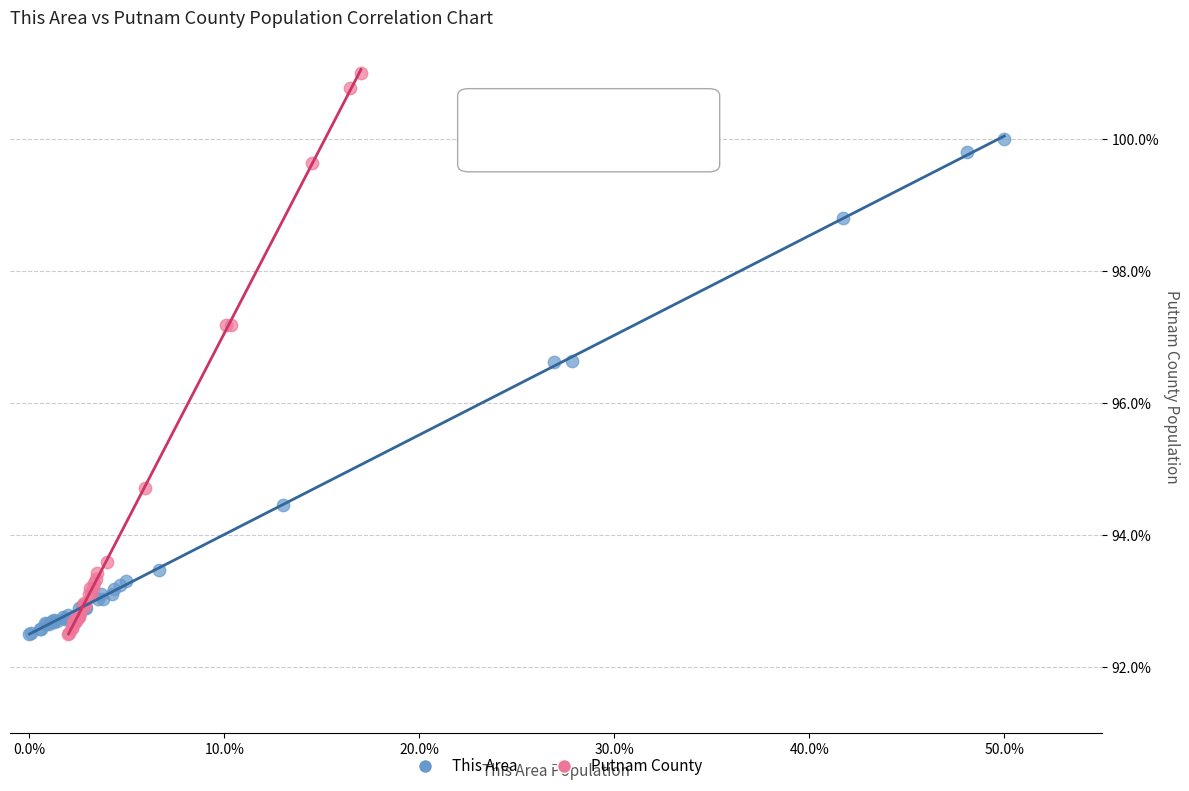

Which series contains the highest Y value?

Putnam County